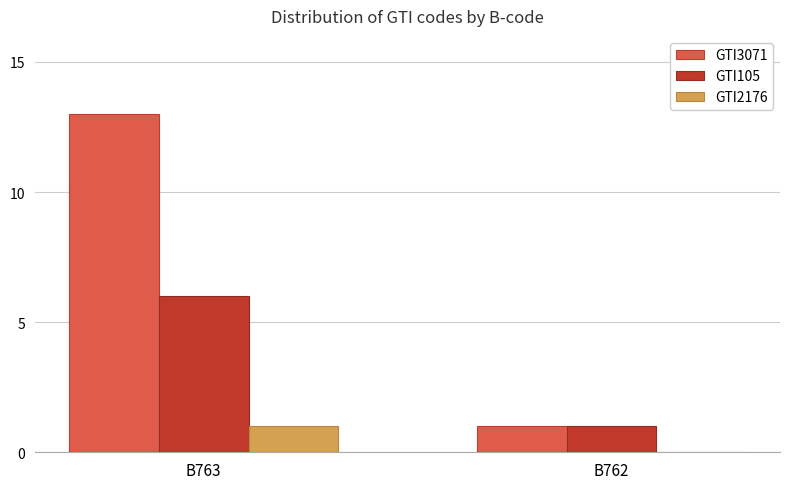

Which category has the highest value in the GTI105 series?

B763